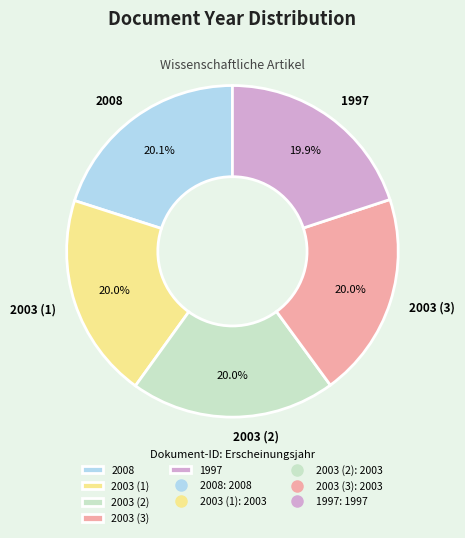

How many slices are in this pie chart?

5